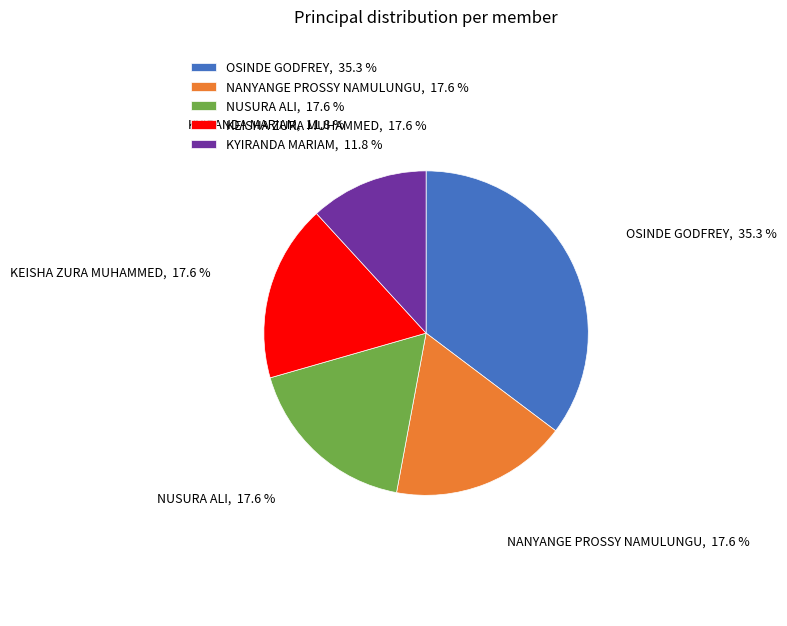

Does OSINDE GODFREY represent more than half of the total?

No